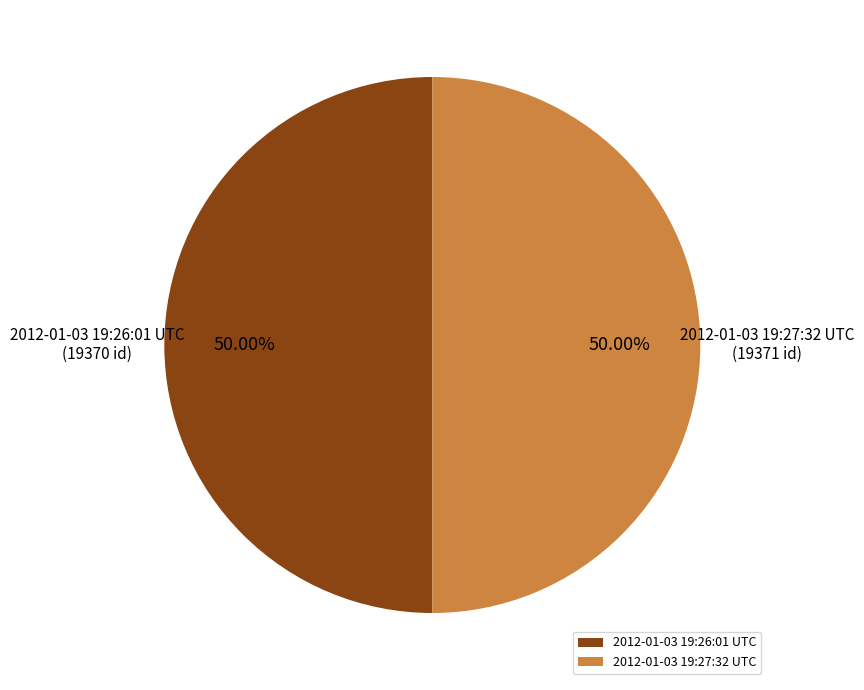

Count the number of slices in the pie.

2